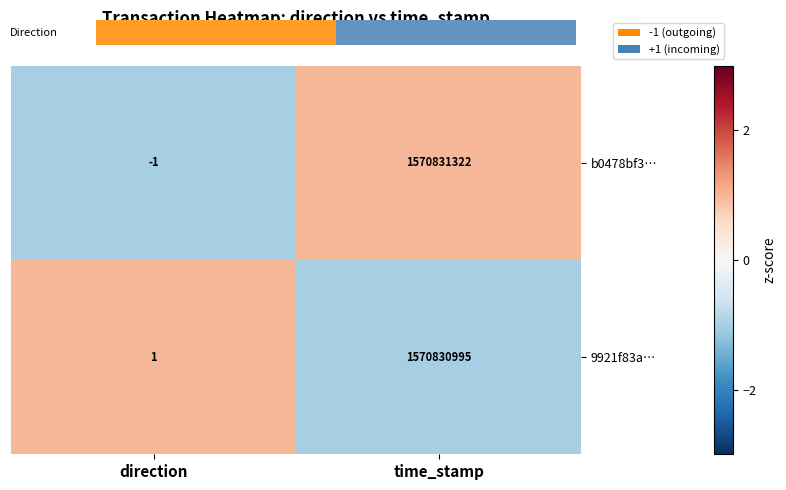

List the series in order of their peak value, lowest first.

9921f83a…, b0478bf3…